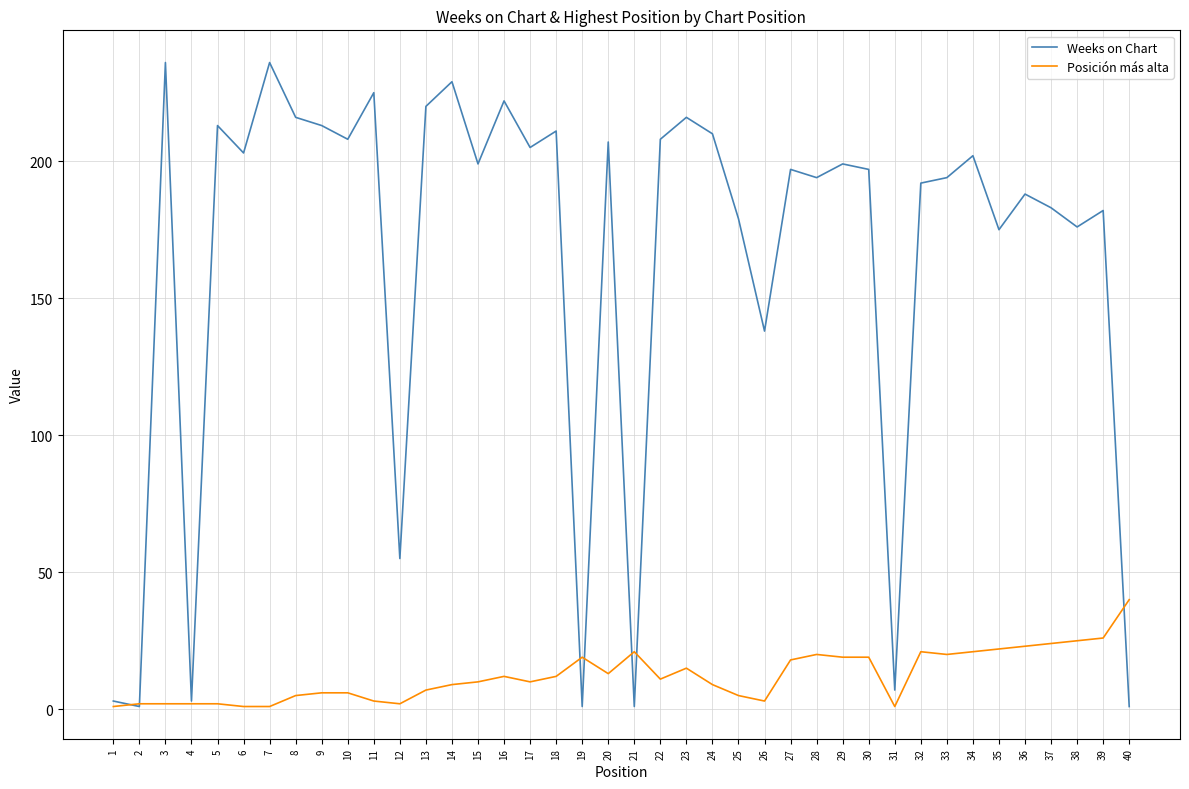

Which series has the largest range (max minus min)?

Weeks on Chart